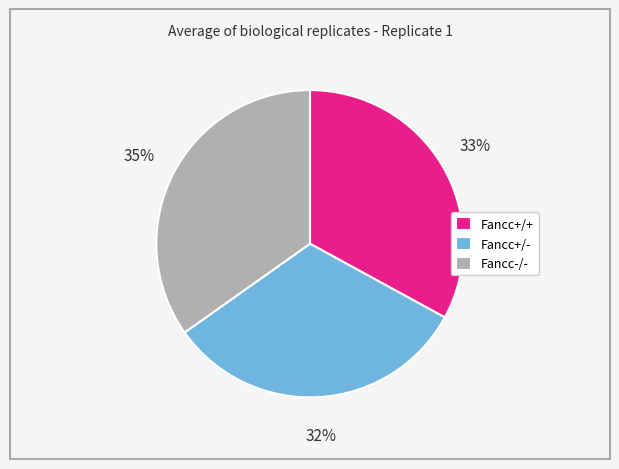

Does any single category account for the majority?

No